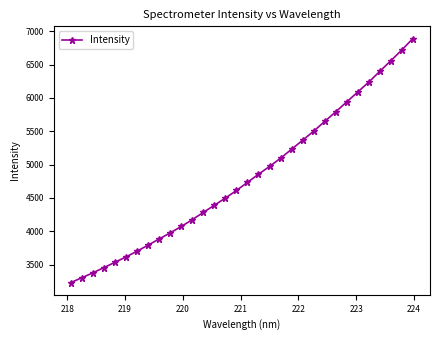

What is the difference between the maximum and minimum values?

3660.3